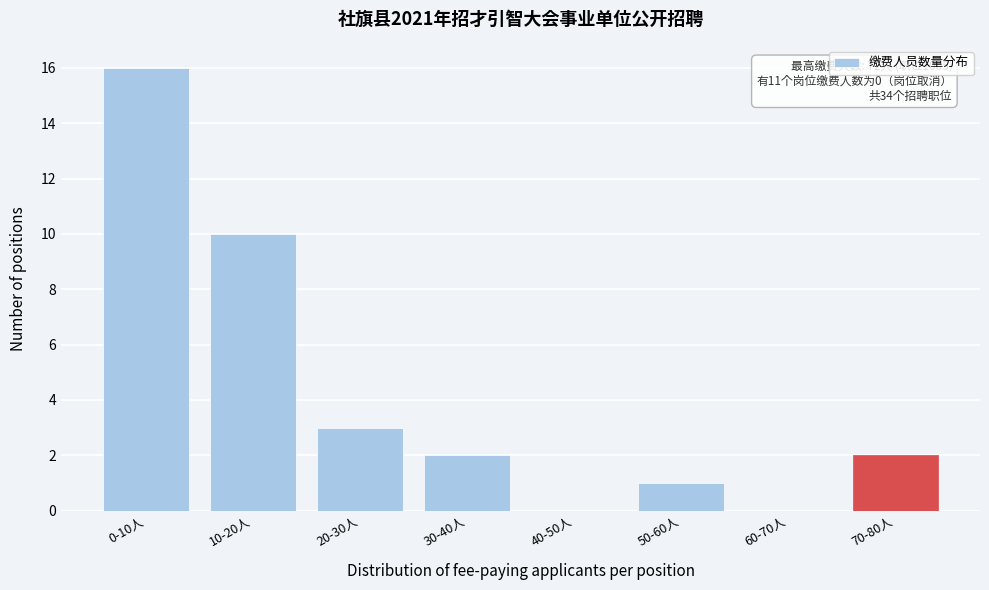

Reading left to right, list all the values displayed in this chart.

0-10人=16	10-20人=10	20-30人=3	30-40人=2	40-50人=0	50-60人=1	60-70人=0	70-80人=2